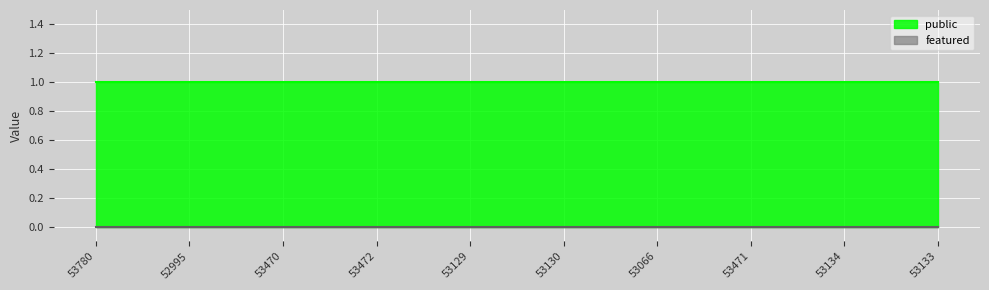

Is the value of public at 53133 greater than the value of featured at 53472?

Yes